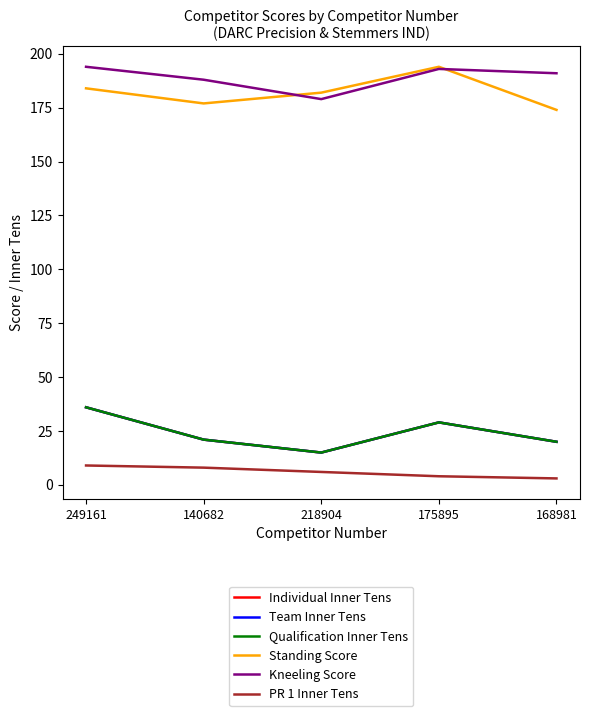

At how many categories does at least one series exceed 10?

5